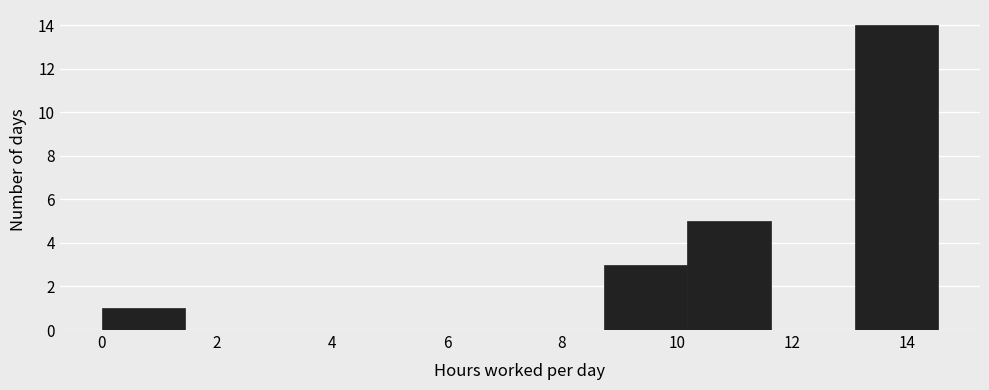

Reading left to right, transcribe this chart: for each bar, give the range it covers on the x-axis and its height. Neither the bar edges nor the heights are printed on the chart, so give them approximately, as read against the axes.

0.0 to 1.4: 1
1.4 to 3.0: 0
3.0 to 4.4: 0
4.4 to 5.8: 0
5.8 to 7.2: 0
7.2 to 8.8: 0
8.8 to 10.2: 3
10.2 to 11.6: 5
11.6 to 13.0: 0
13.0 to 14.6: 14